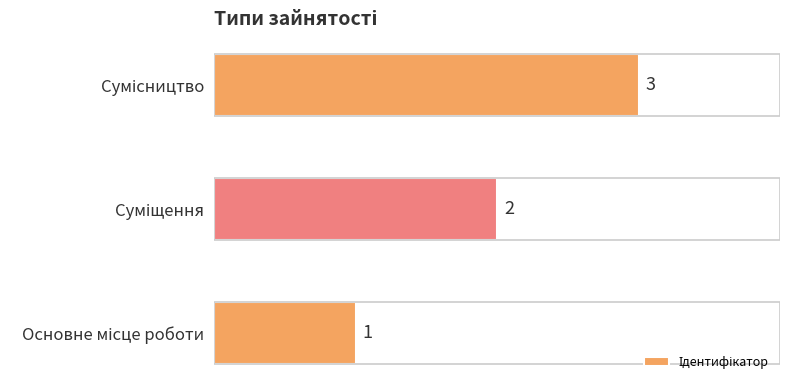

What is the maximum value shown in the chart?

3